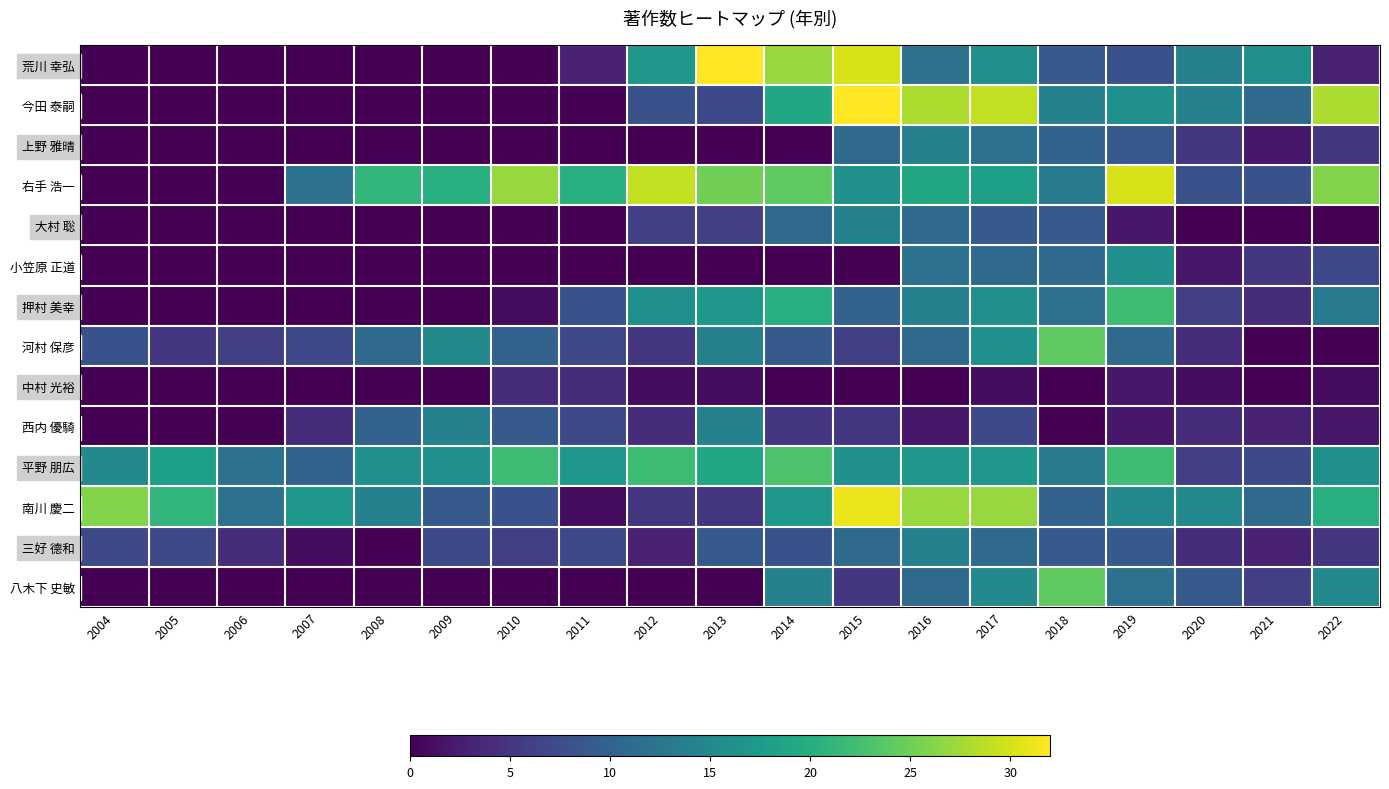

Which series has the largest range (max minus min)?

荒川 幸弘